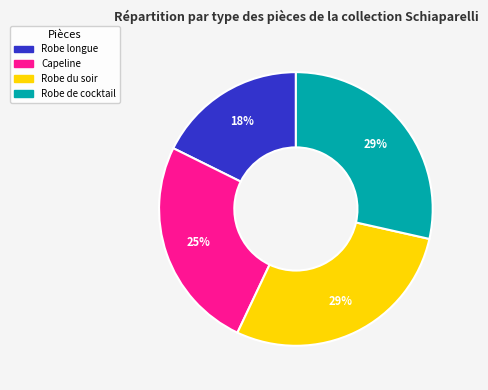

Combined, do Robe longue and Robe de cocktail account for over 50%?

No